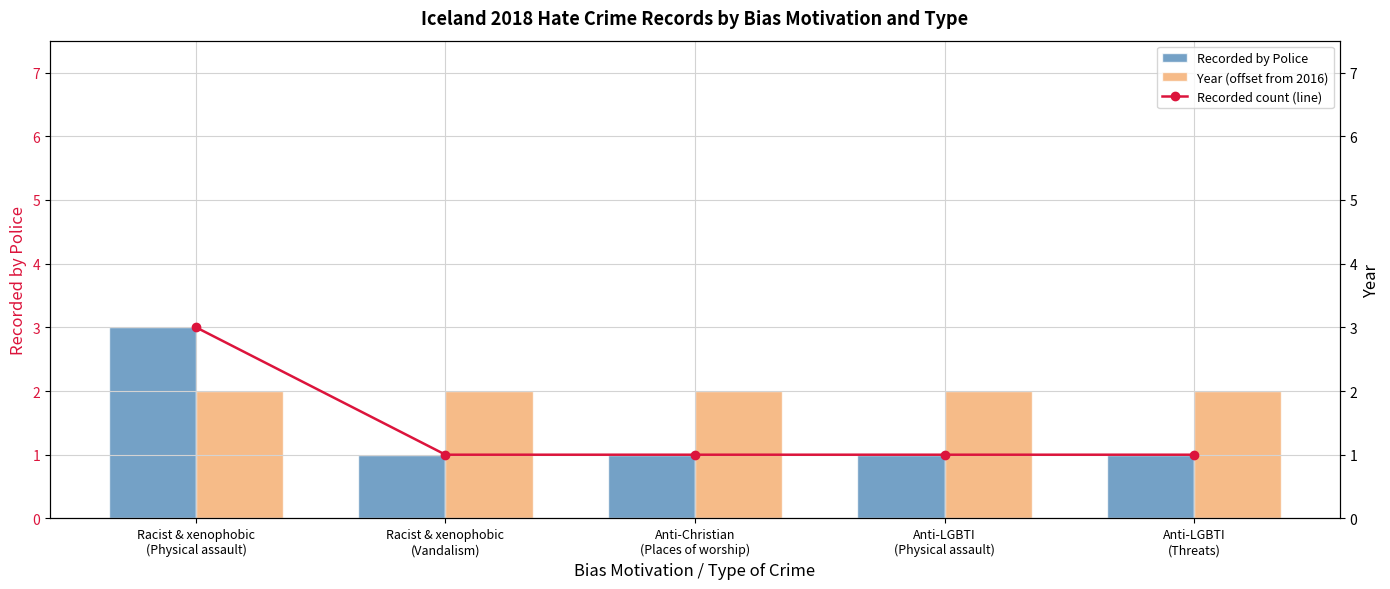

How many categories are shown in the chart?

5